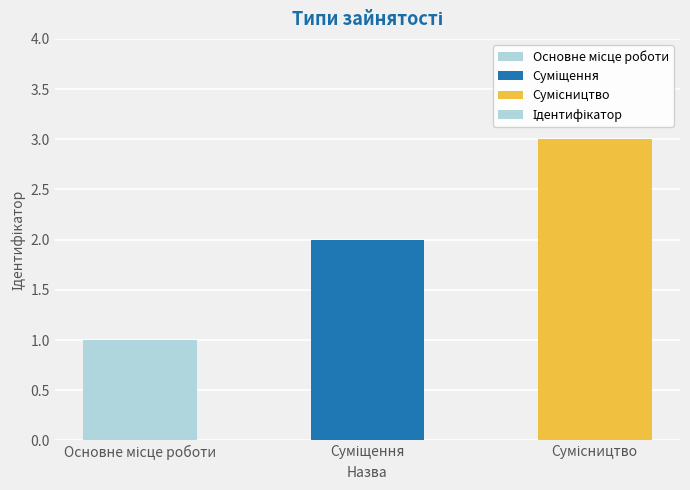

Reading left to right, transcribe all the data shown in this chart.

1	2	3